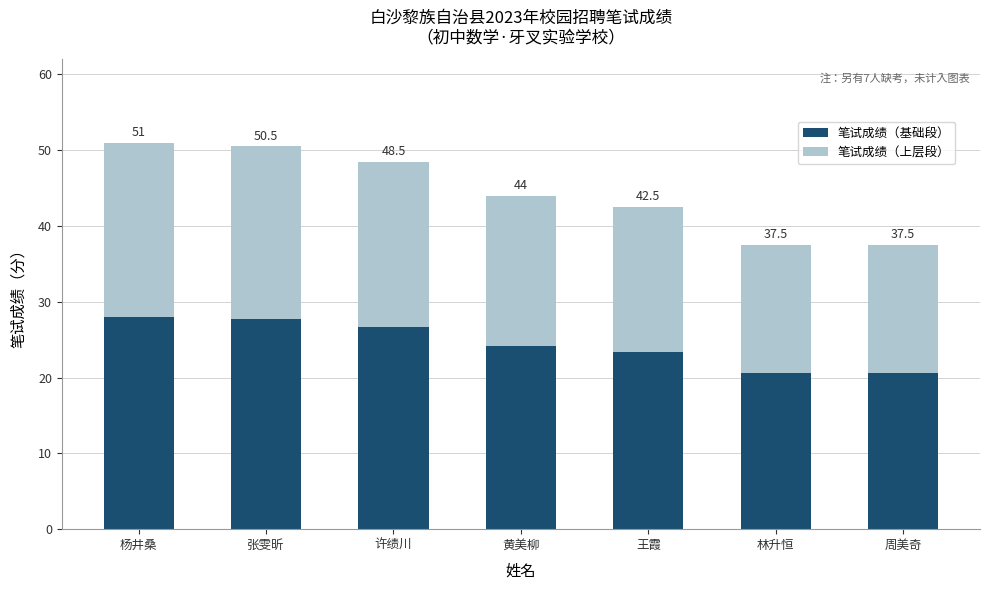

Does the chart contain any negative values?

No